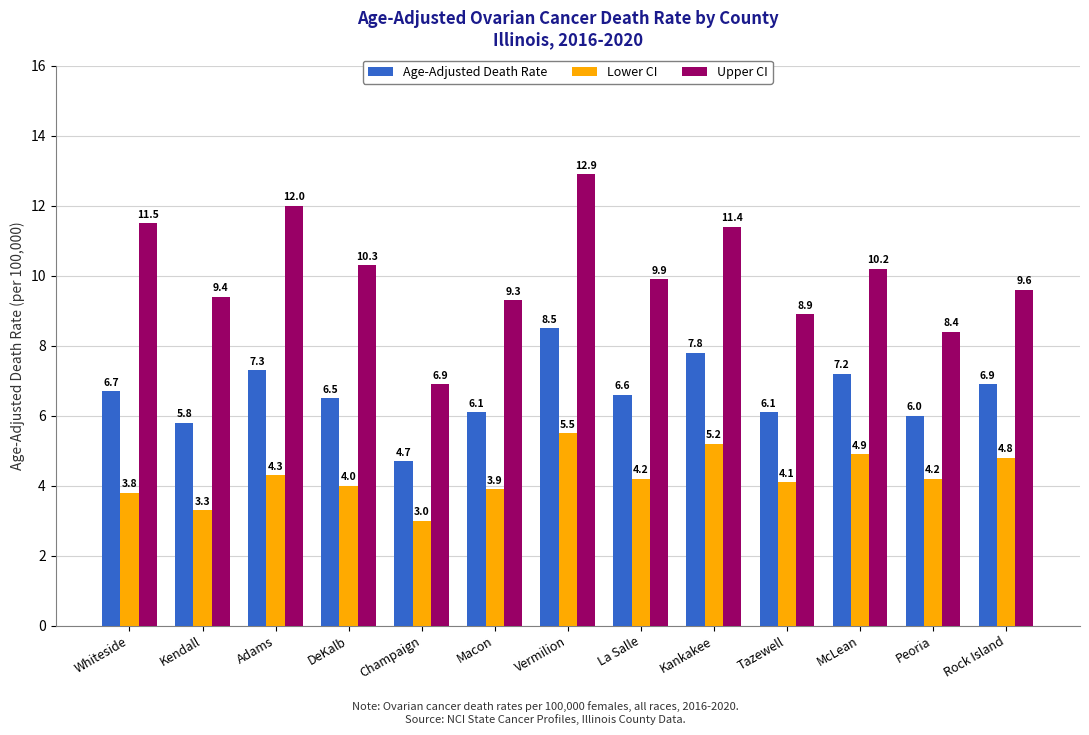

The Lower CI series shows 4.2 at Peoria. True or false?

True